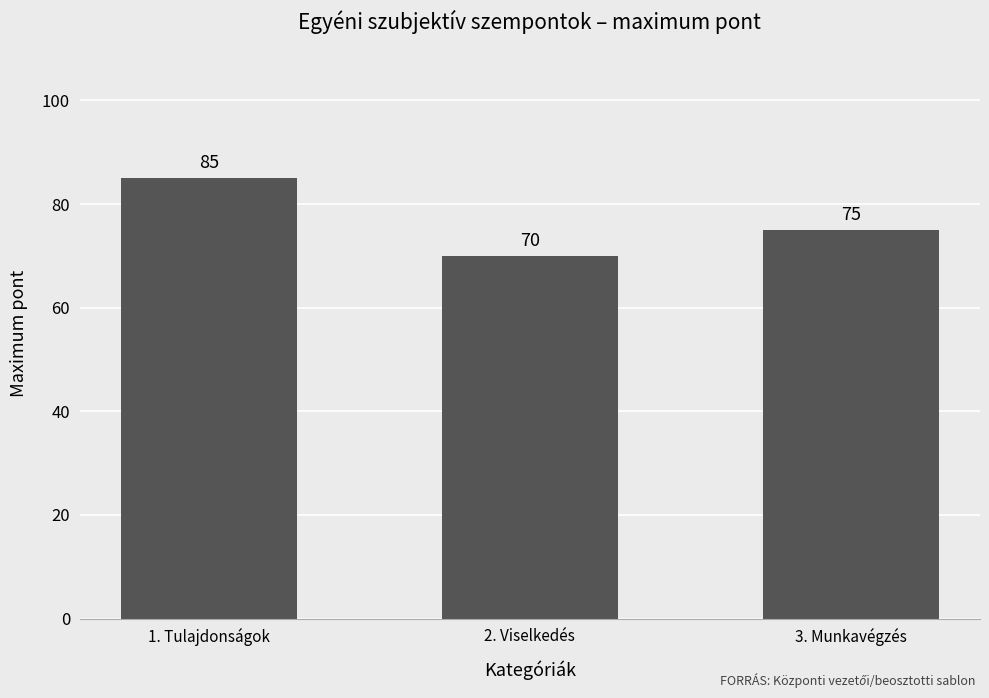

Which category has the lowest value across all series?

2. Viselkedés